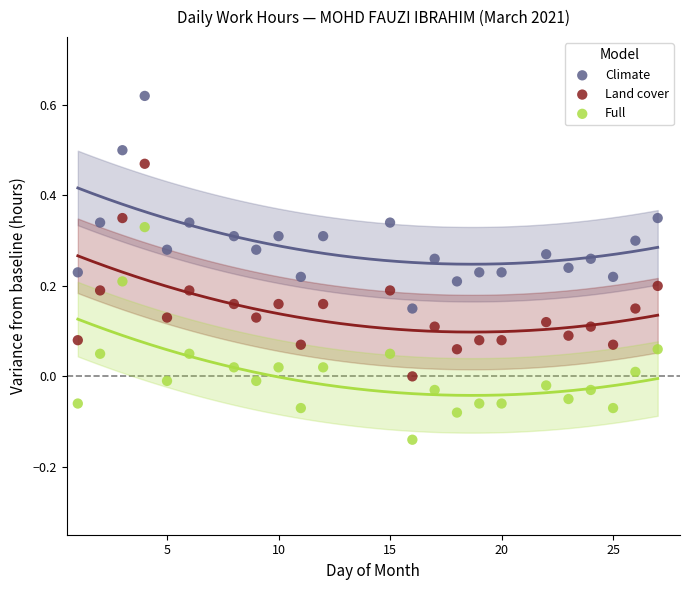

Which series reaches the minimum Y coordinate?

Full